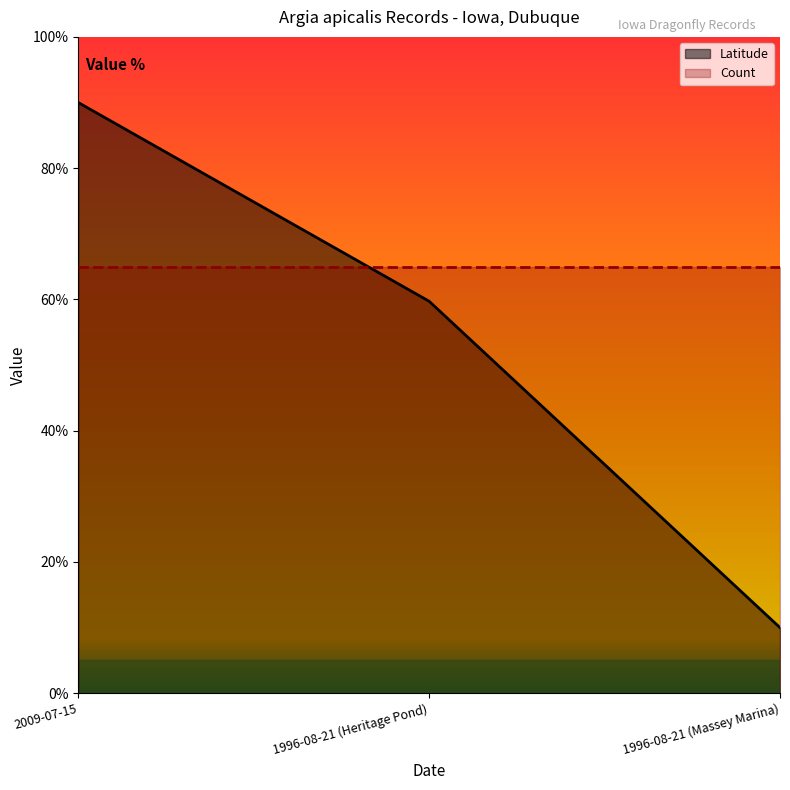

At which label does the data first exceed 59?

2009-07-15